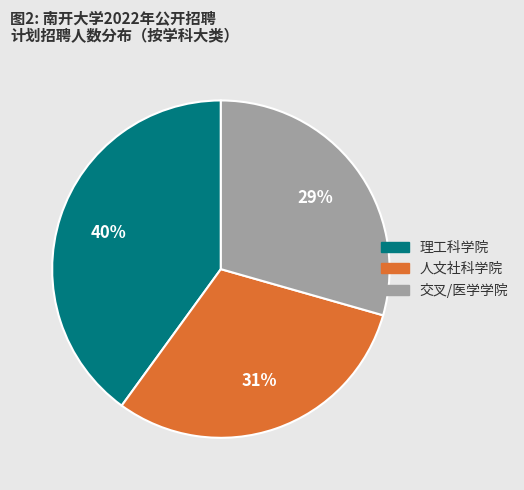

Is there any slice that represents more than half of the pie?

No